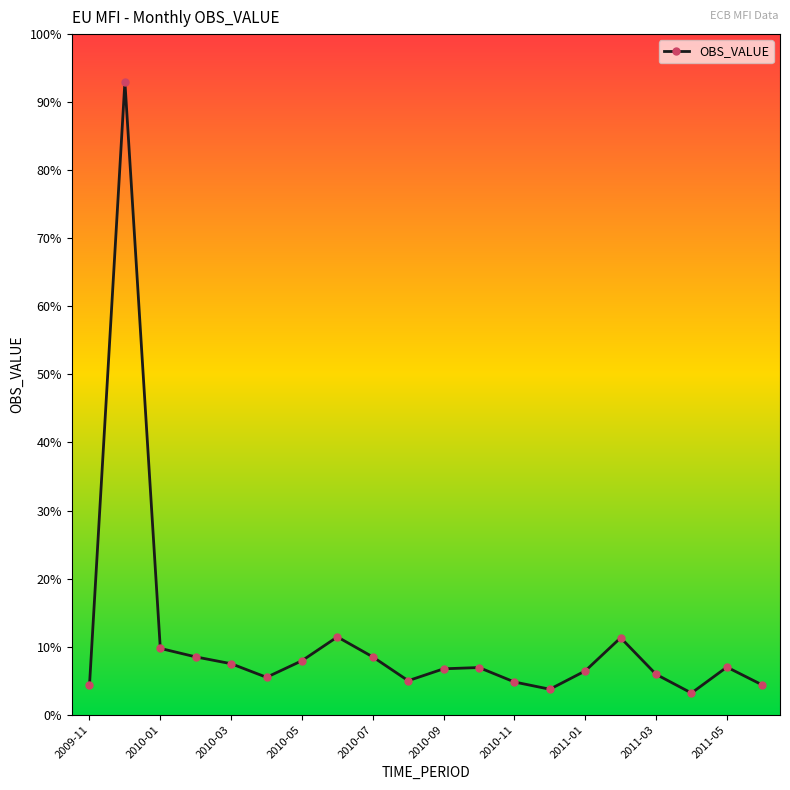

Does the chart have visible grid lines?

No